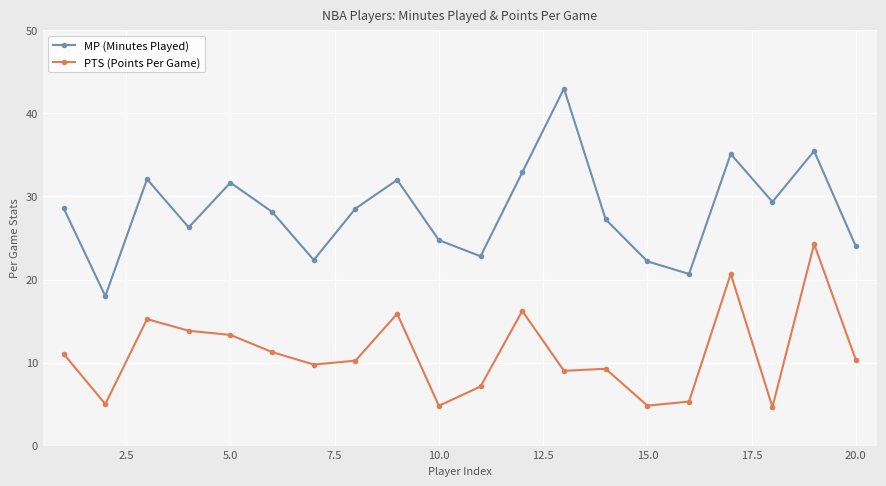

What is the sum of all MP (Minutes Played) values?

565.2